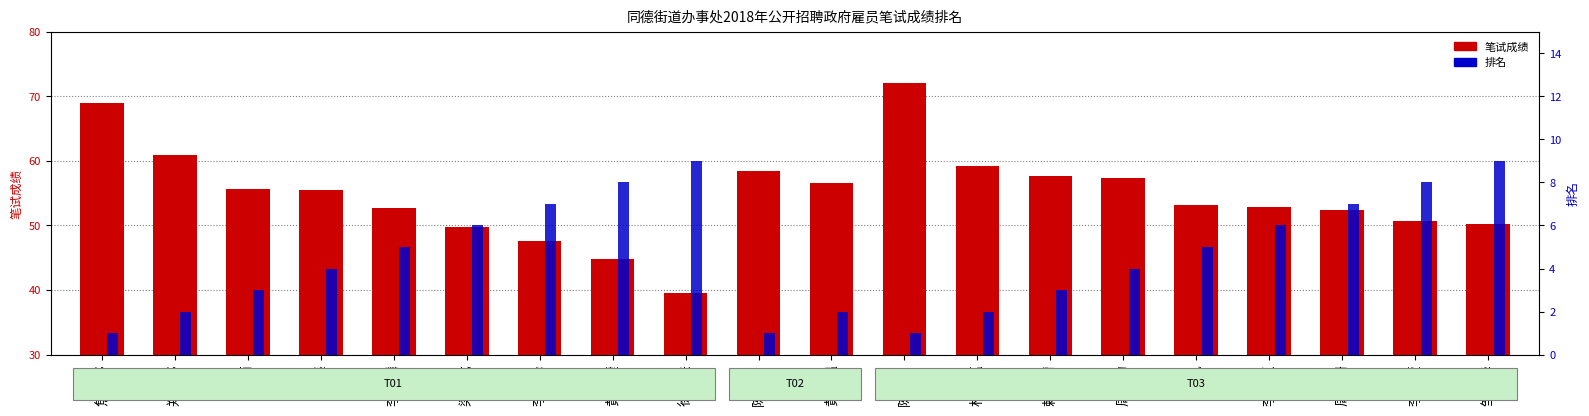

Reading left to right, extract all data points from this chart.

笔试成绩: 焦瑞婷=69.0	郑玉婷=61.0	李丽=55.7	徐鑫=55.5	李兆麟=52.8	梁金成=49.7	李海峰=47.6	黄敏婕=44.8	徐志联=39.5	陈雅倩=58.4	黄靖韫=56.5	陈若杰=72.0	林文蕴=59.2	赖芷晴=57.7	周淑韵=57.4	林凯=53.2	李佩仪=52.8	周婉珊=52.5	李柔萱=50.7	邹文华=50.2
排名: 焦瑞婷=1.0	郑玉婷=2.0	李丽=3.0	徐鑫=4.0	李兆麟=5.0	梁金成=6.0	李海峰=7.0	黄敏婕=8.0	徐志联=9.0	陈雅倩=1.0	黄靖韫=2.0	陈若杰=1.0	林文蕴=2.0	赖芷晴=3.0	周淑韵=4.0	林凯=5.0	李佩仪=6.0	周婉珊=7.0	李柔萱=8.0	邹文华=9.0